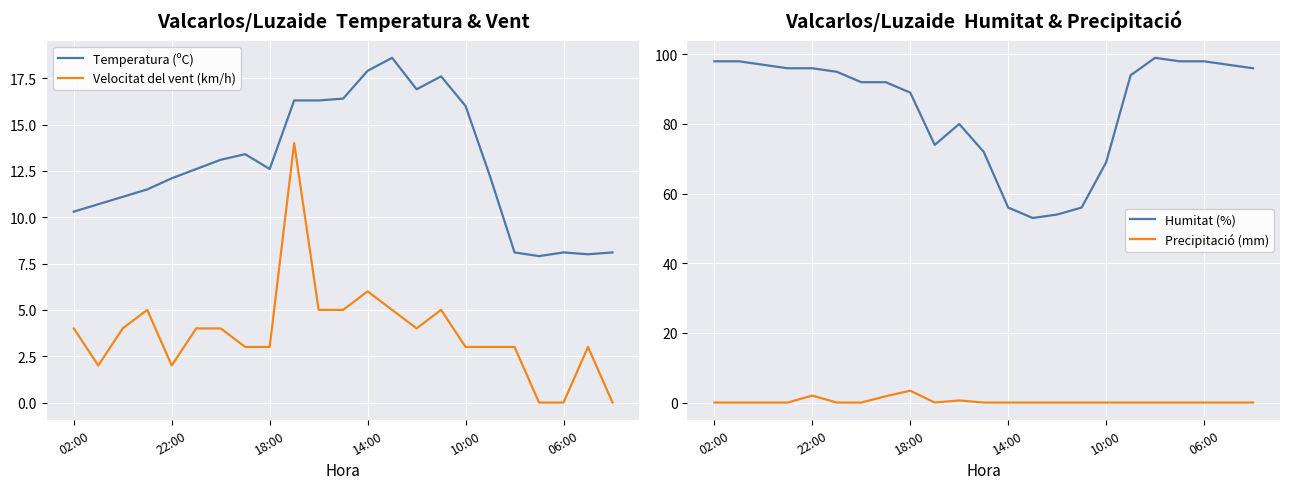

What value does the Velocitat del vent (km/h) series have at 10:00?

3.0